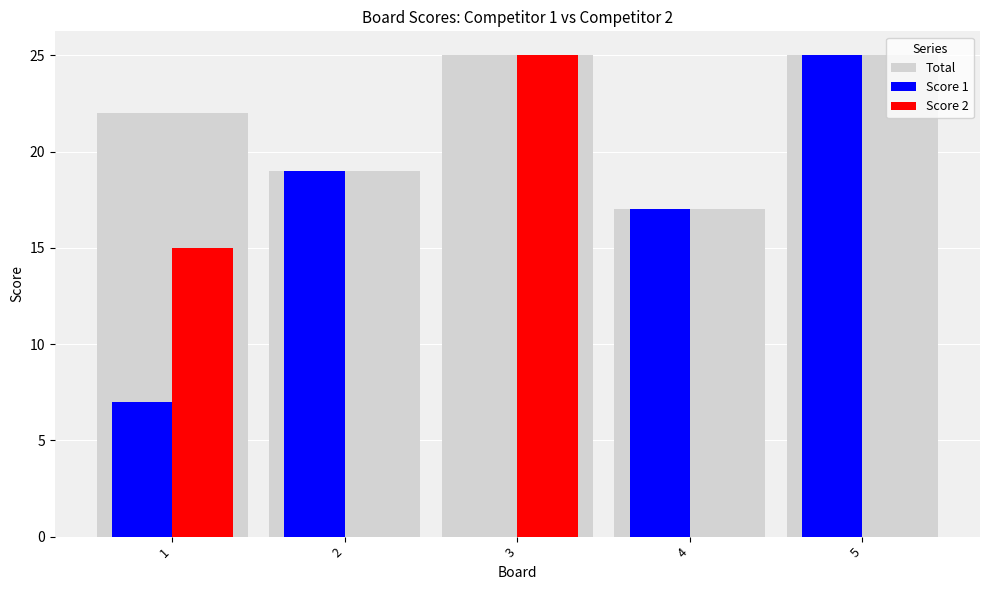

Reading left to right, extract all data points from this chart.

Total: 22	19	25	17	25
Score 1: 7	19	0	17	25
Score 2: 15	0	25	0	0